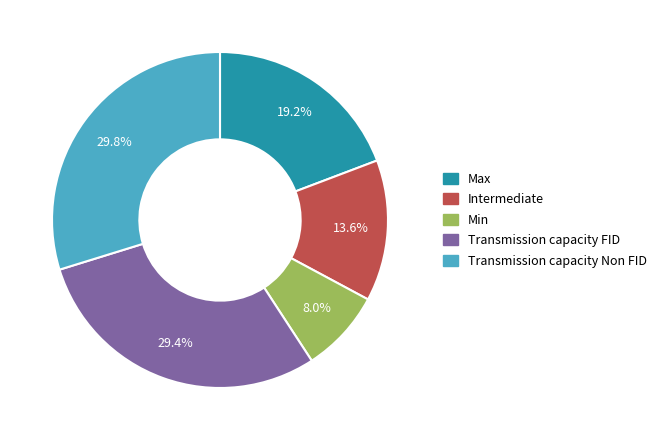

How many segments does this pie chart have?

5